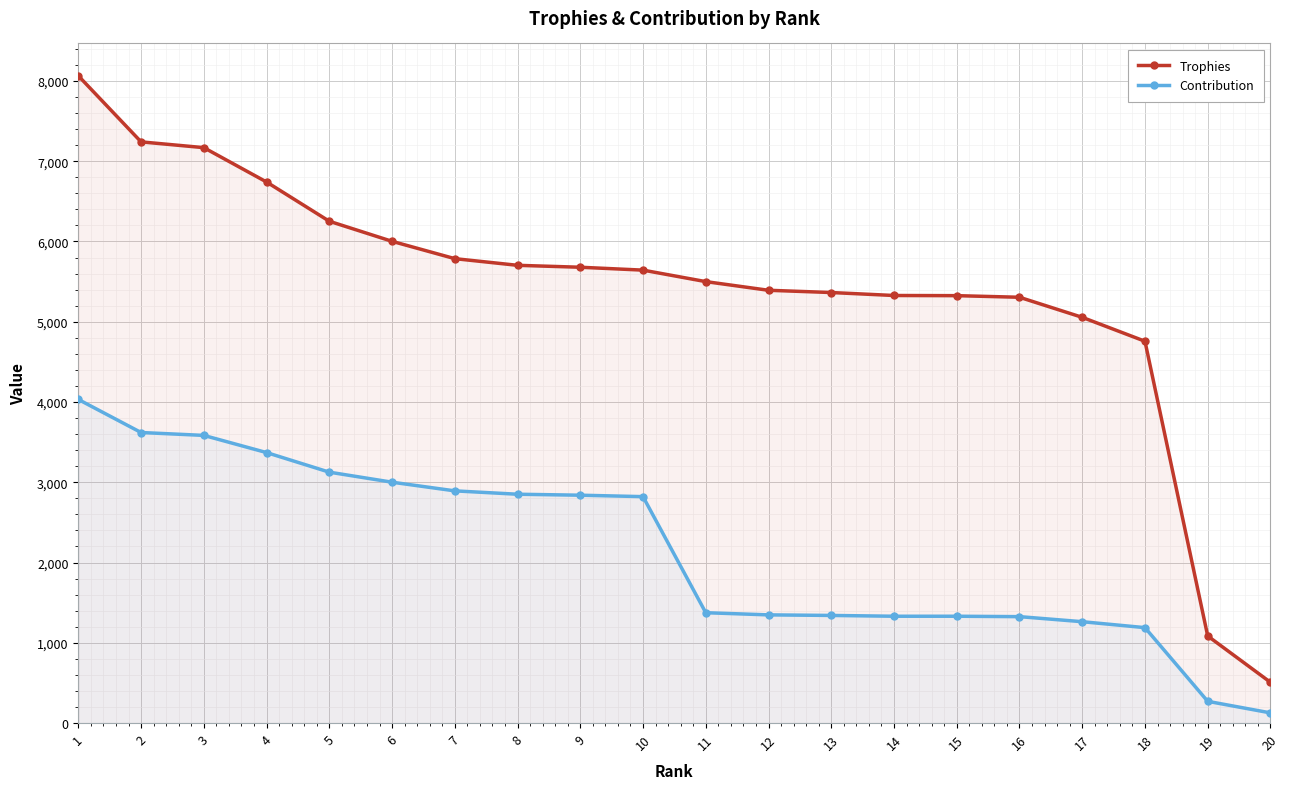

Reading right to left, what are all the values shown in this chart?

Trophies: 508	1085	4757	5055	5305	5325	5327	5364	5392	5500	5643	5679	5703	5786	6002	6252	6741	7169	7241	8064
Contribution: 127	271	1189	1263	1326	1331	1331	1341	1348	1375	2821	2839	2851	2893	3001	3126	3370	3584	3620	4032